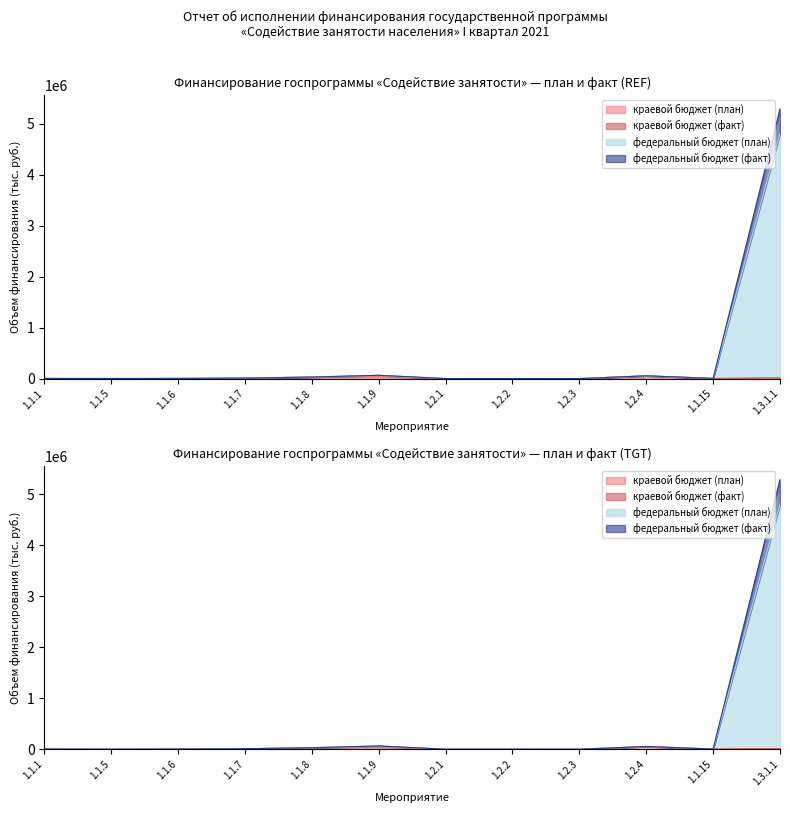

What is the difference between the highest and lowest values at 1.2.1?

91.9